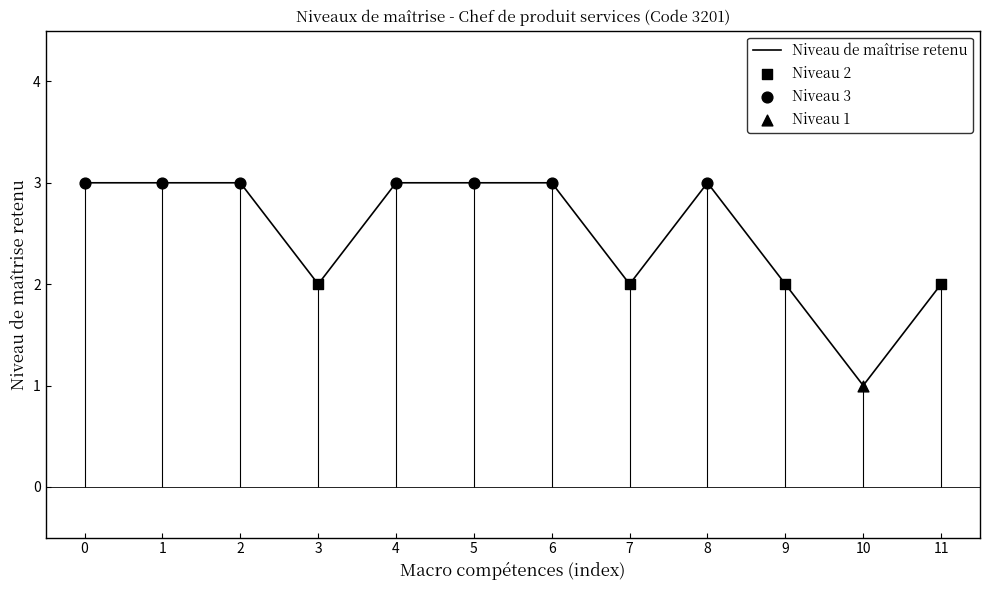

The value of Niveau de maîtrise retenu at 5 is 4. True or false?

False